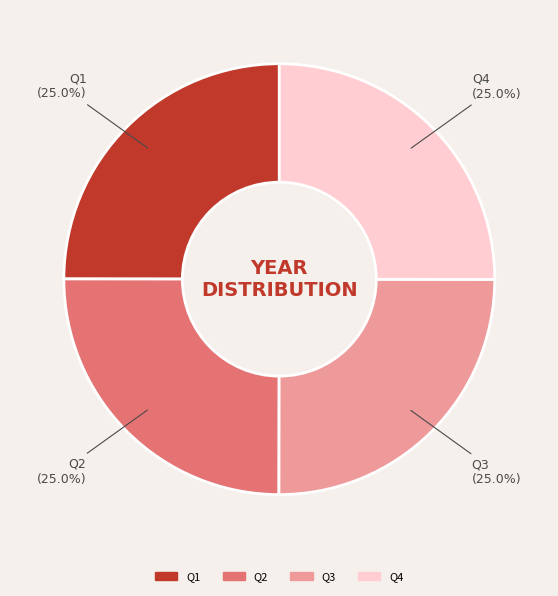

Is Q4 the majority of the pie?

No